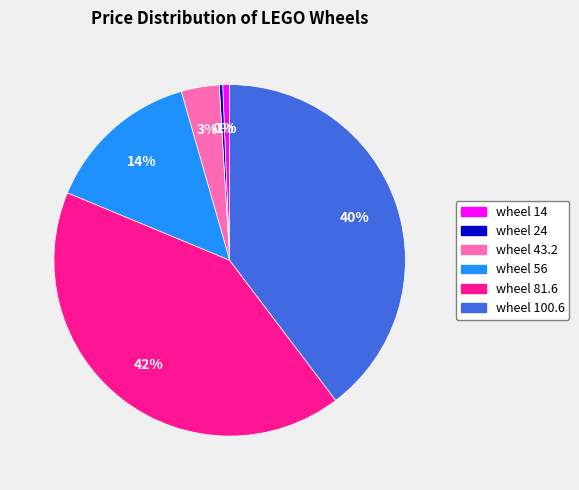

Does any single category account for the majority?

No